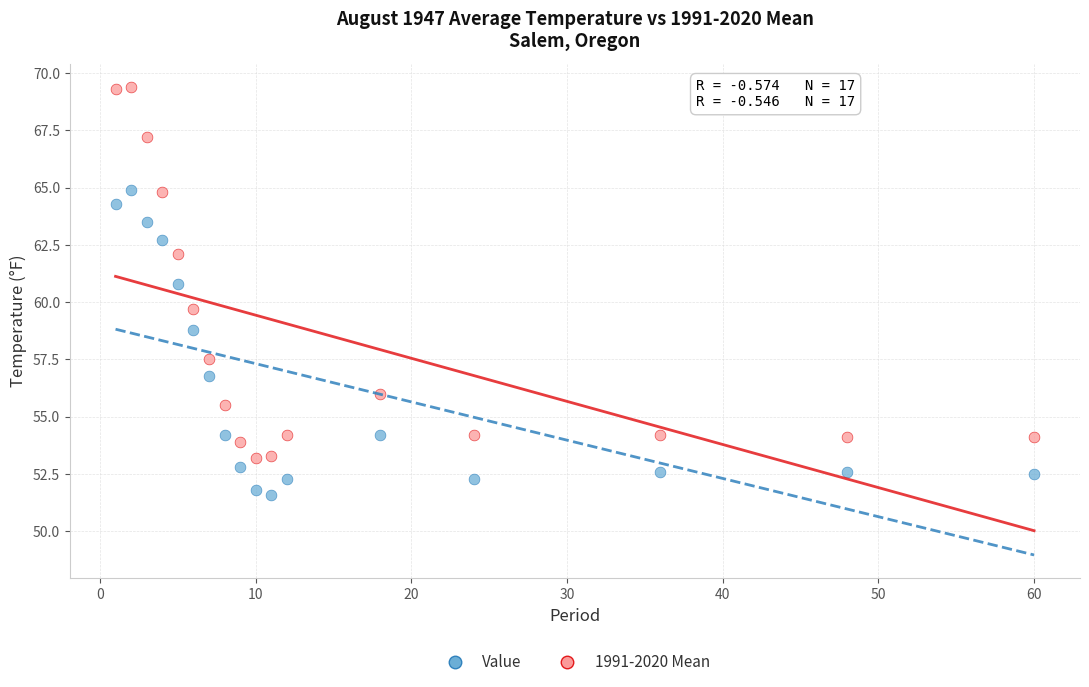

Across all data points, what is the range of Y values (max minus min)?

17.8